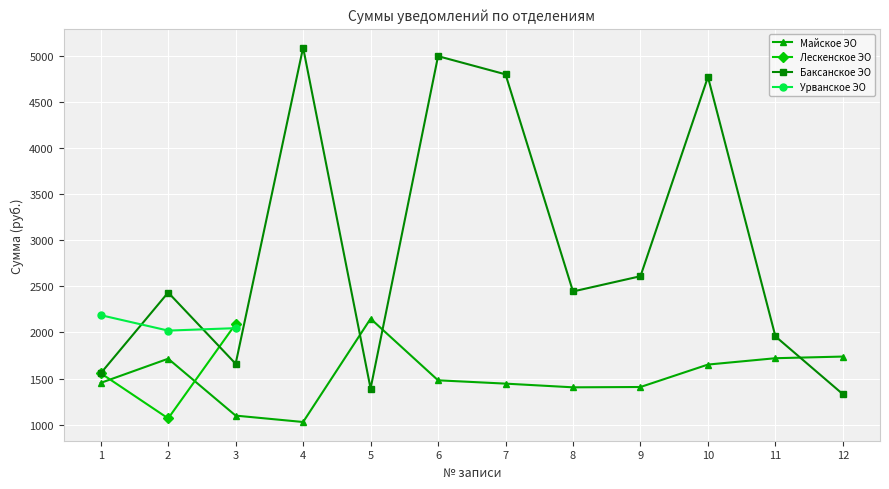

What is the difference between the maximum and minimum values in the Урванское ЭО series?

167.2